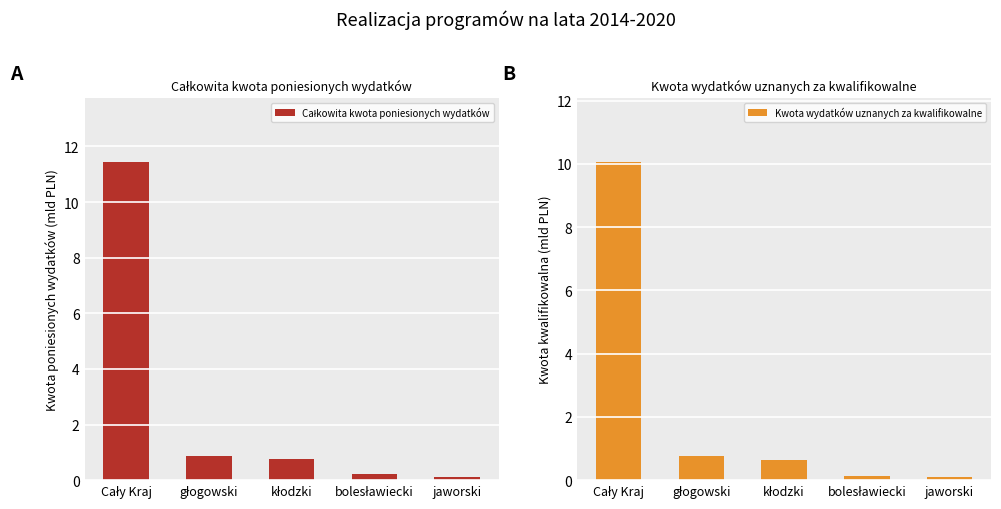

Between głogowski and kłodzki, which series saw the biggest shift?

Kwota wydatków uznanych za kwalifikowalne